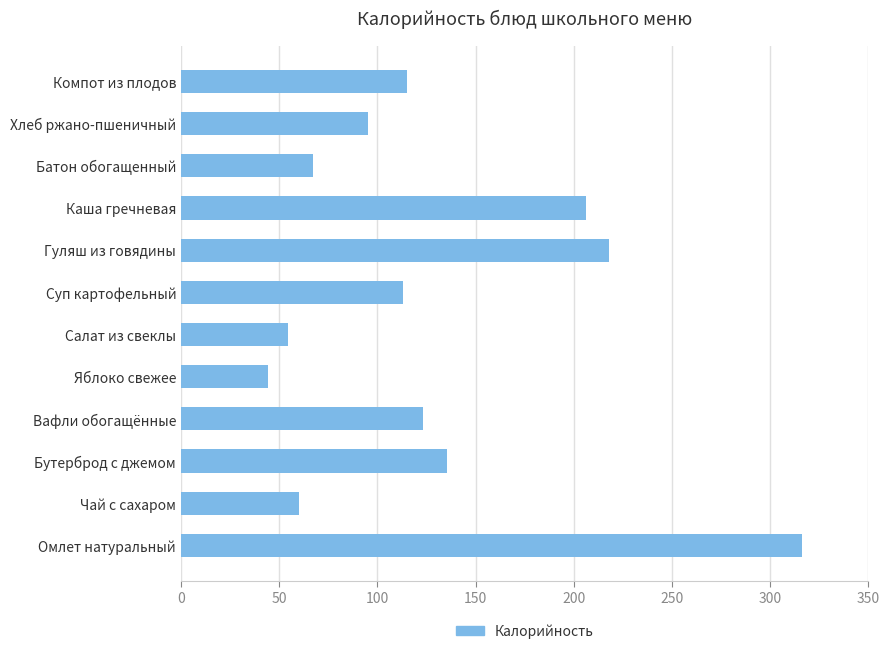

What is the ratio of the value at Суп картофельный to the value at Хлеб ржано-пшеничный?

1.2